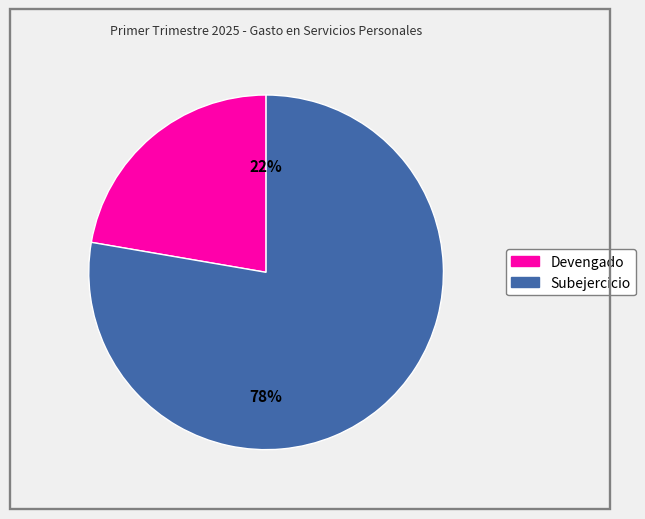

Combined, do Devengado and Subejercicio account for over 50%?

Yes